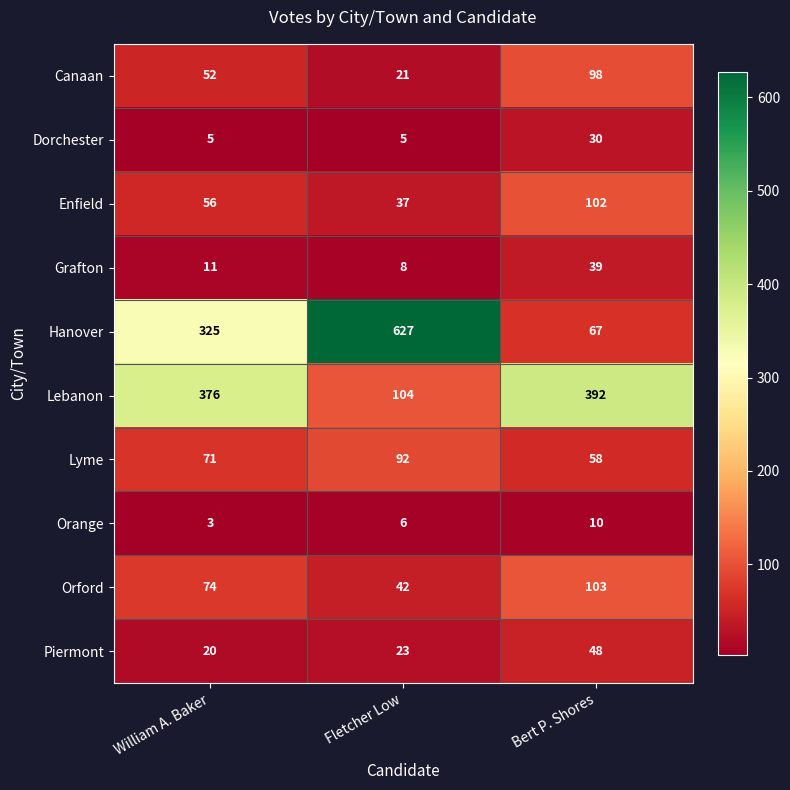

Reading left to right, list all the values displayed in this chart.

Canaan: 52	21	98
Dorchester: 5	5	30
Enfield: 56	37	102
Grafton: 11	8	39
Hanover: 325	627	67
Lebanon: 376	104	392
Lyme: 71	92	58
Orange: 3	6	10
Orford: 74	42	103
Piermont: 20	23	48